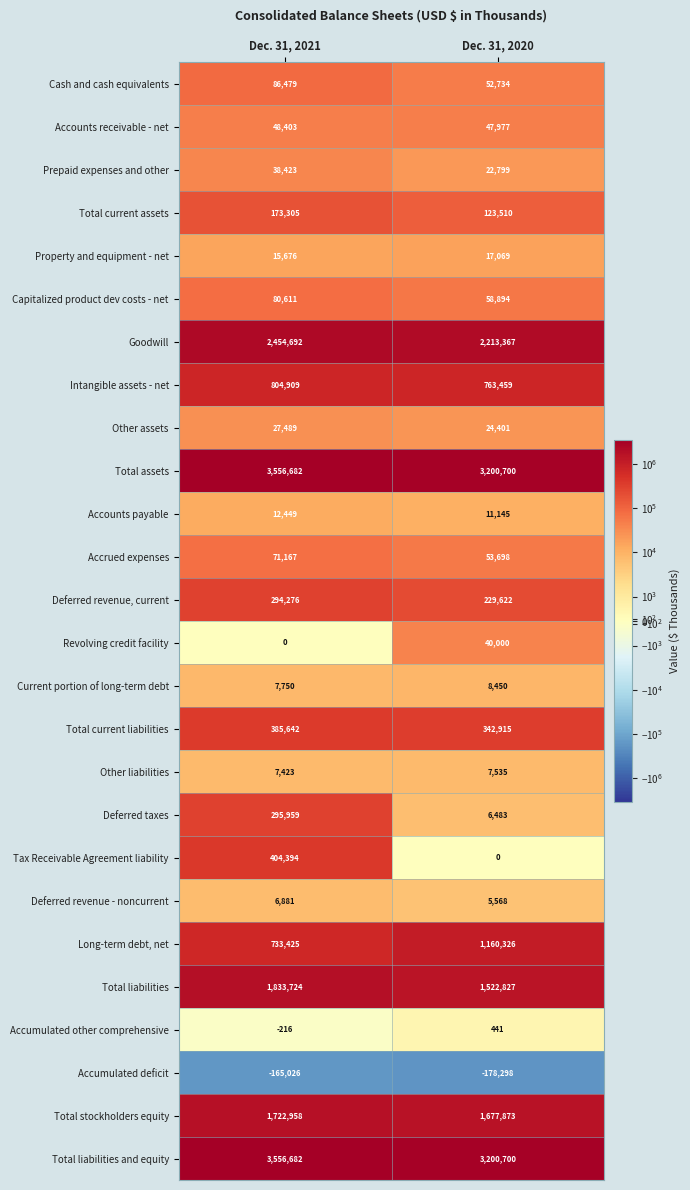

At how many categories does at least one series exceed 2352023?

2